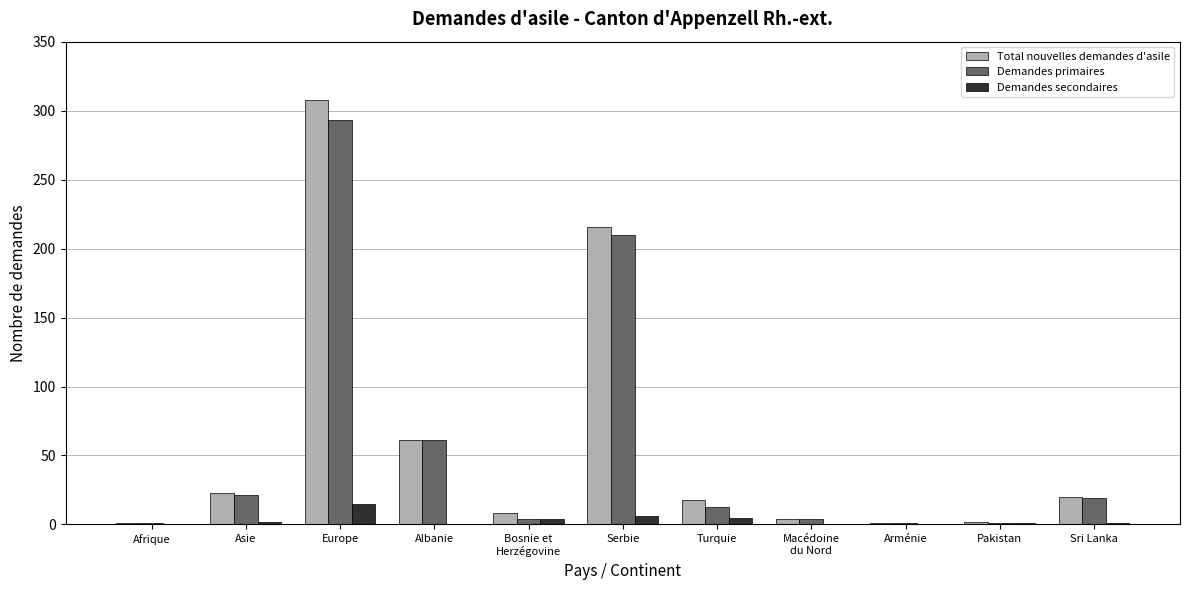

The Demandes secondaires series shows 6 at Serbie. True or false?

True